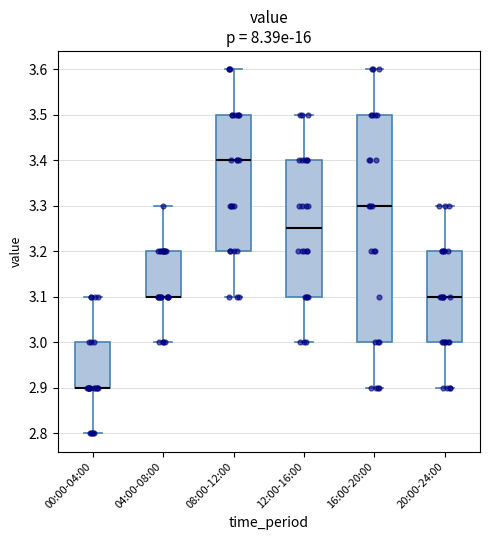

Which box is the tallest, from its lower edge to its upper edge?

16:00-20:00